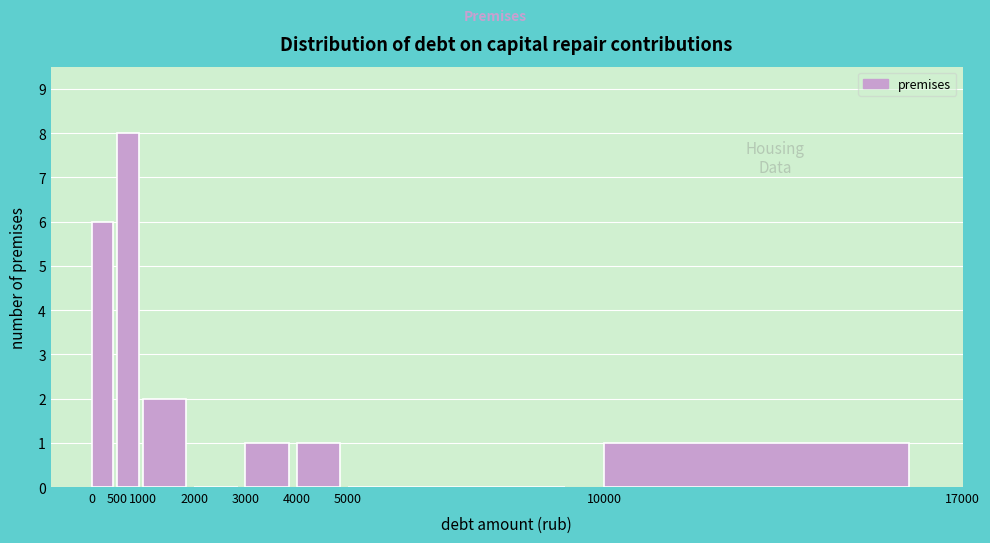

Which range on the x-axis has the tallest bar?

500 to 1000